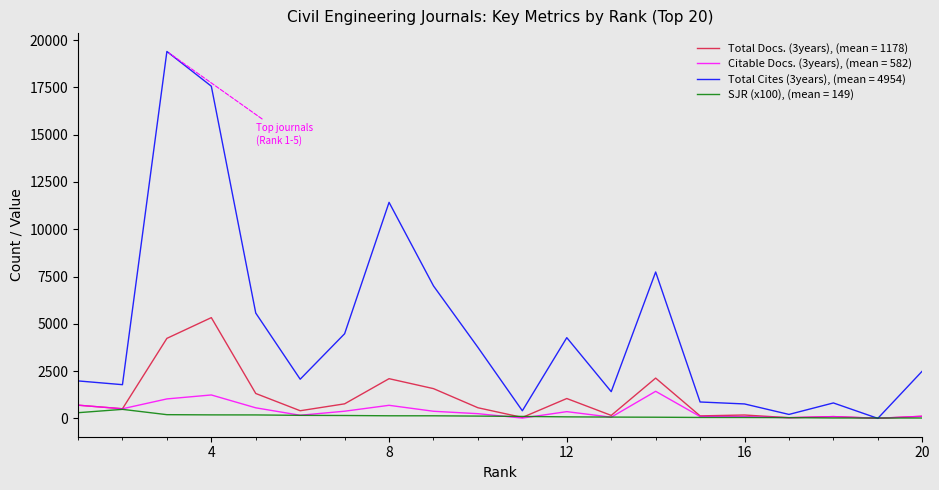

Which series has the widest spread of values?

Total Cites (3years), (mean = 4954)